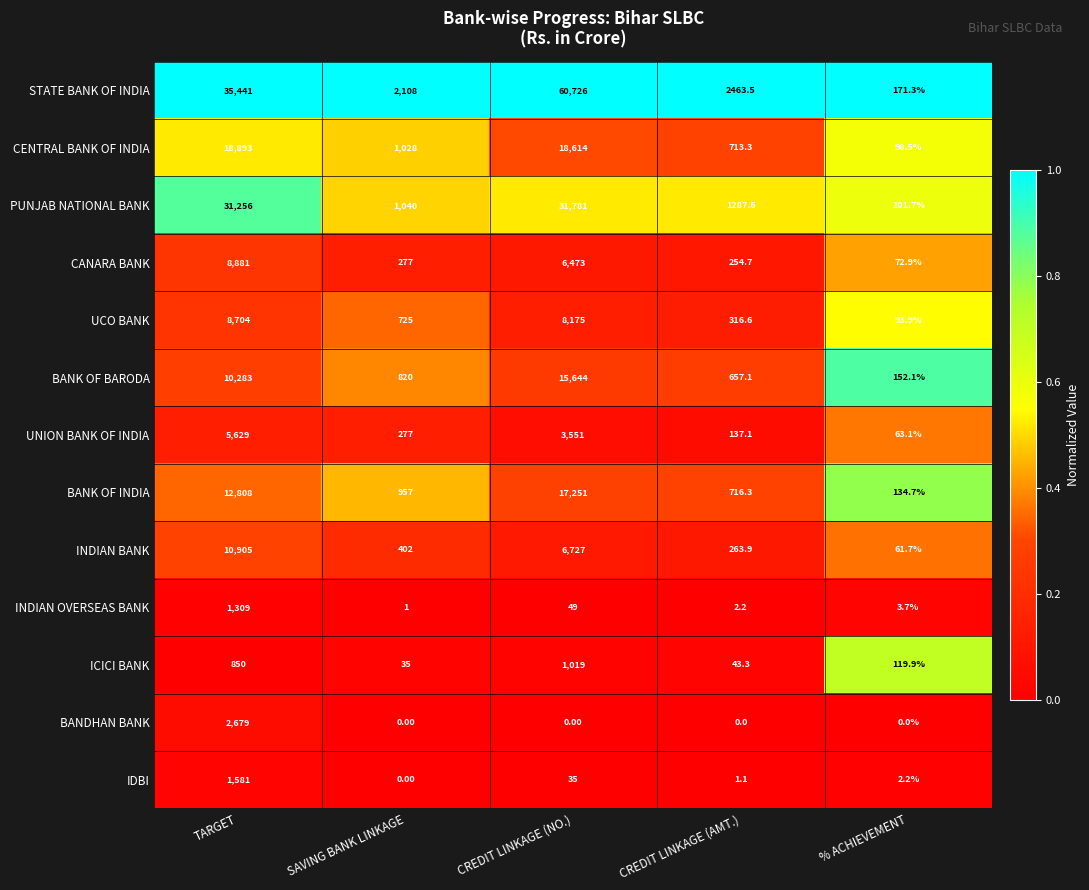

At which category is the sum across all series the highest?

CREDIT LINKAGE (NO.)